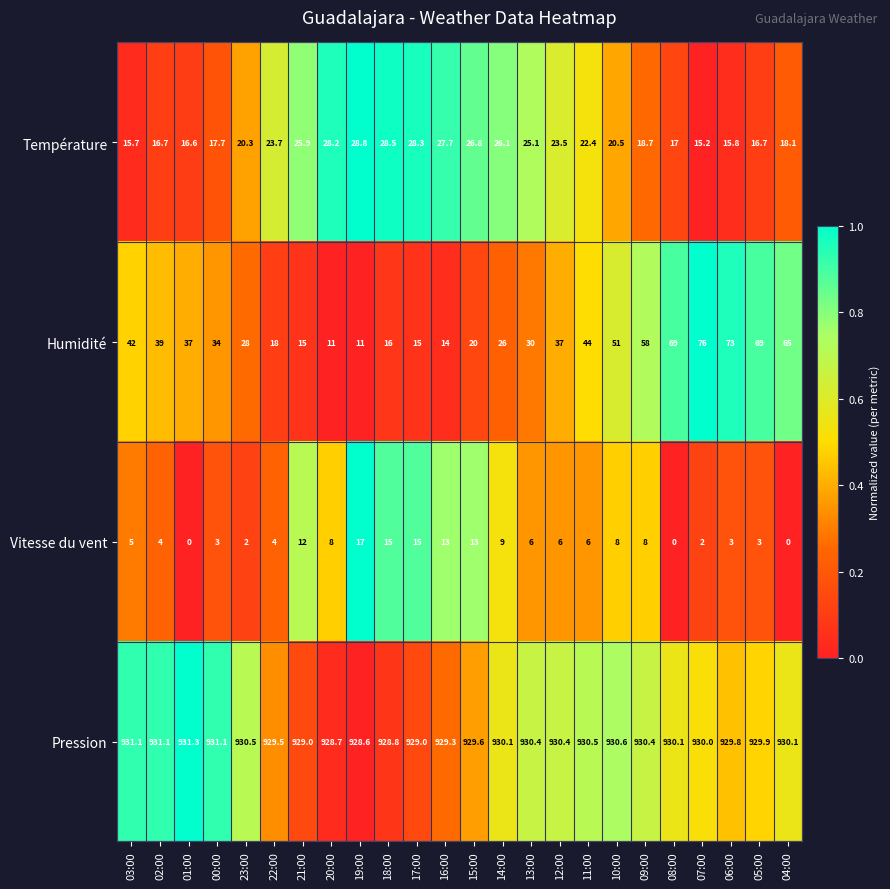

Rank the series by their maximum value, from lowest to highest.

Vitesse du vent, Température, Humidité, Pression